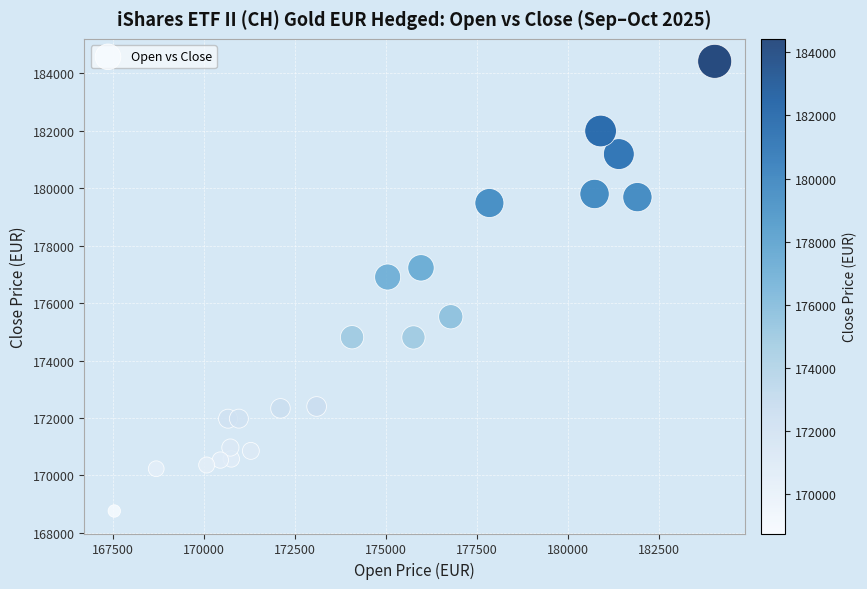

What is the range of Y values (max minus min)?

15659